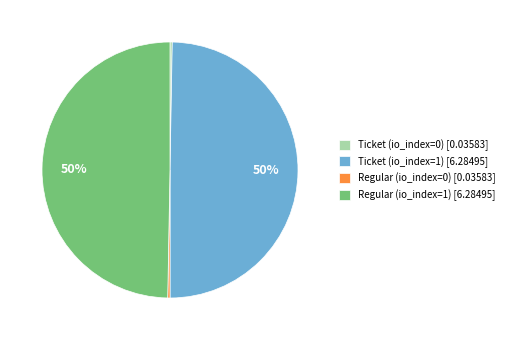

Approximately how many times larger is the value at Regular (io_index=1) compared to Ticket (io_index=1)?

1.0